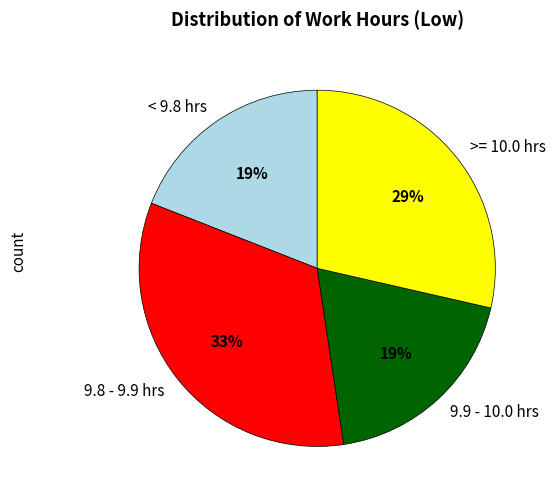

Is there any slice that represents more than half of the pie?

No